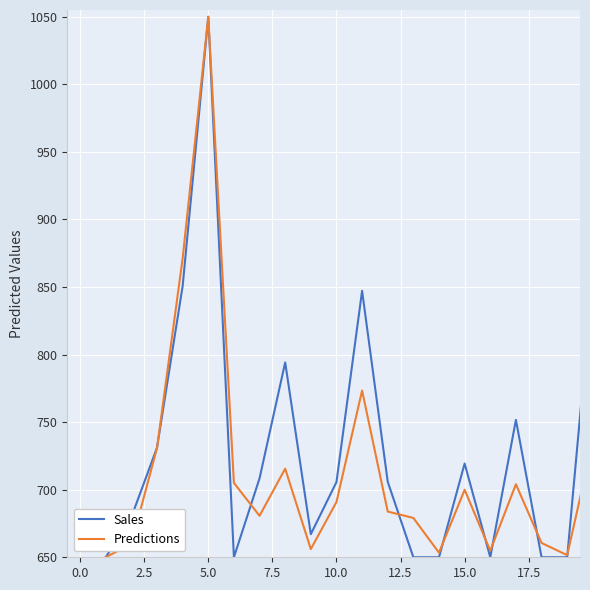

What is the greatest value displayed?

1050.0